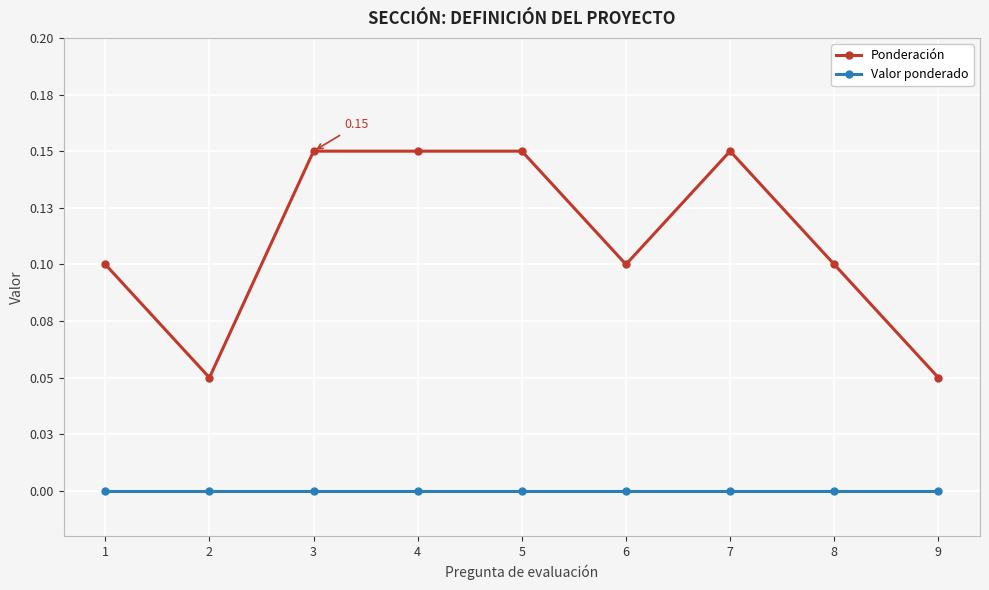

Which series has the widest spread of values?

Ponderación